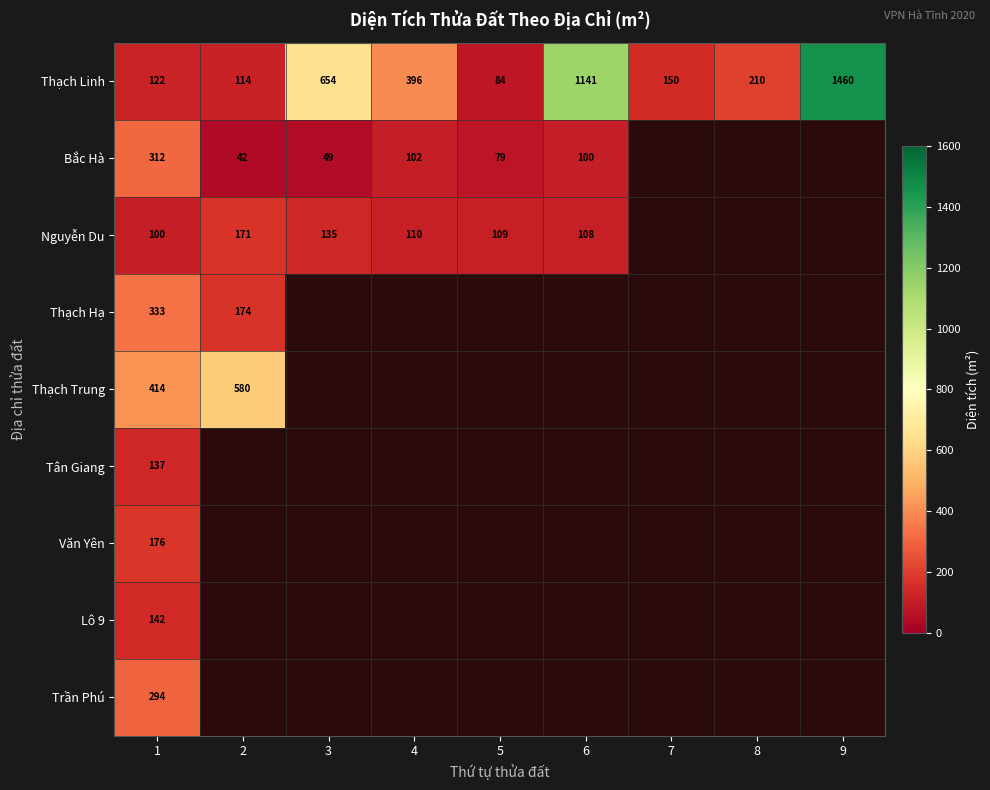

Read the Thạch Linh value at 7.

150